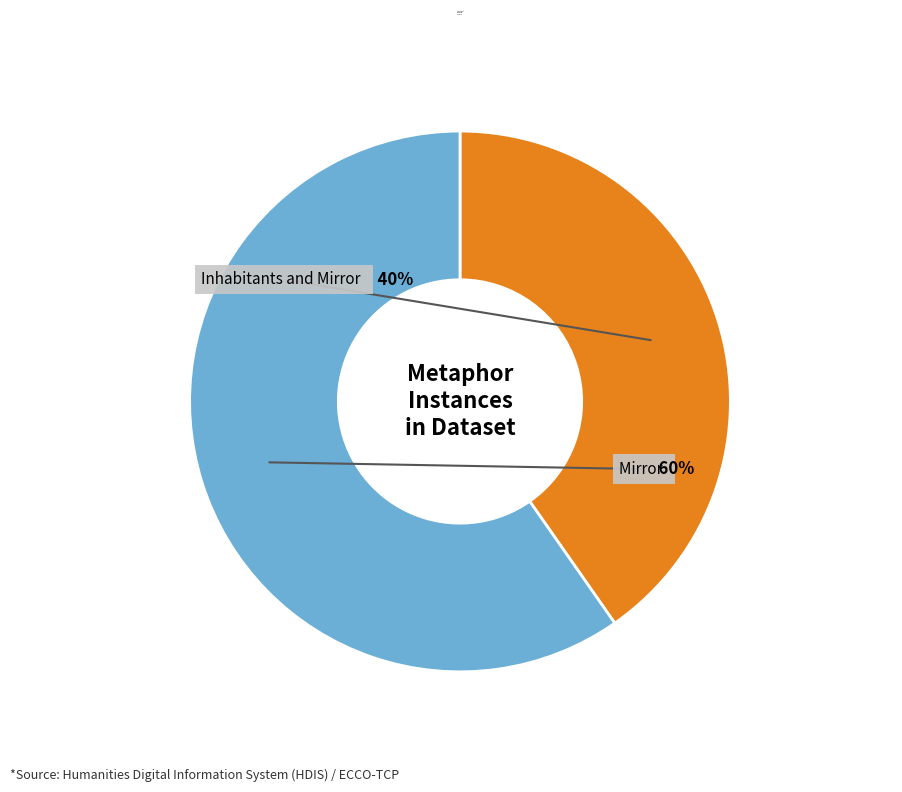

Is there any slice that represents more than half of the pie?

Yes